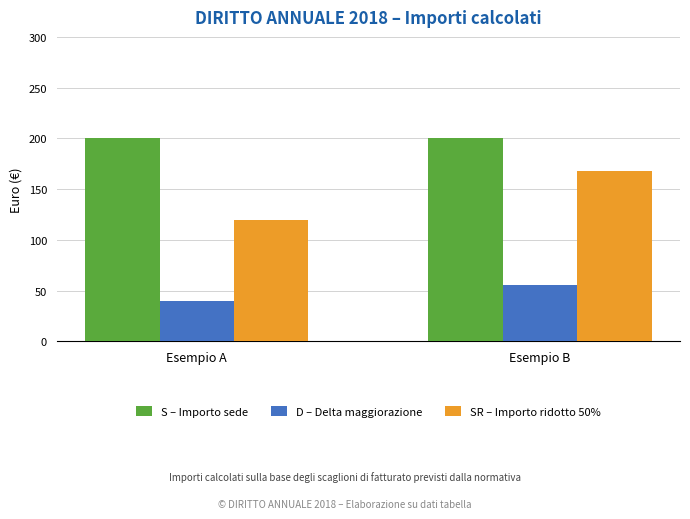

Which series has the widest spread of values?

SR – Importo ridotto 50%